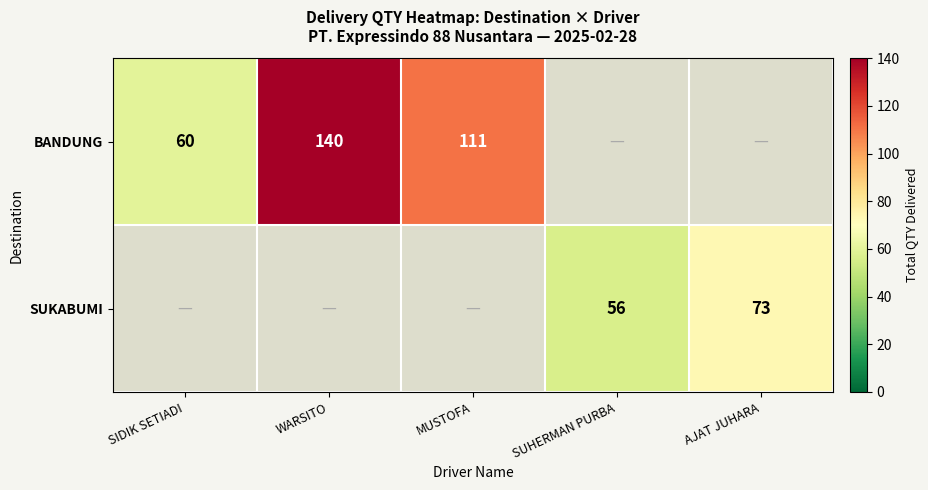

The value of SUKABUMI at SUHERMAN PURBA is 97. True or false?

False